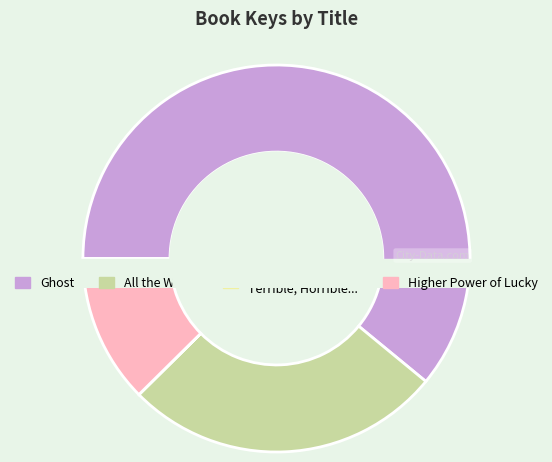

What is the ratio of the value at Higher Power of Lucky to the value at Alexander and the Terrible, Horrible, No Good, Very Bad Day?

4864.7